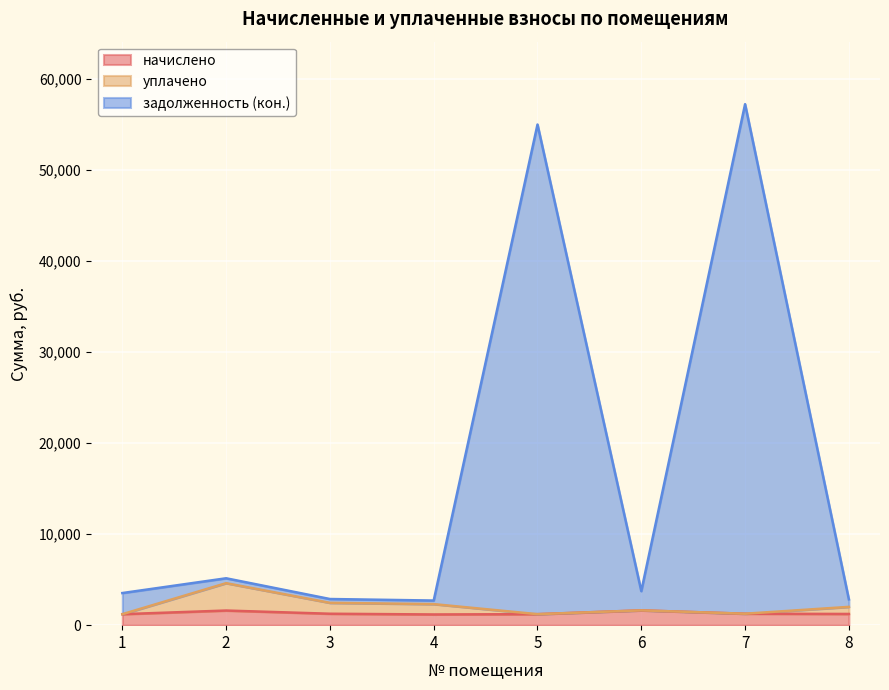

What is the sum of all начислено values?

10564.8